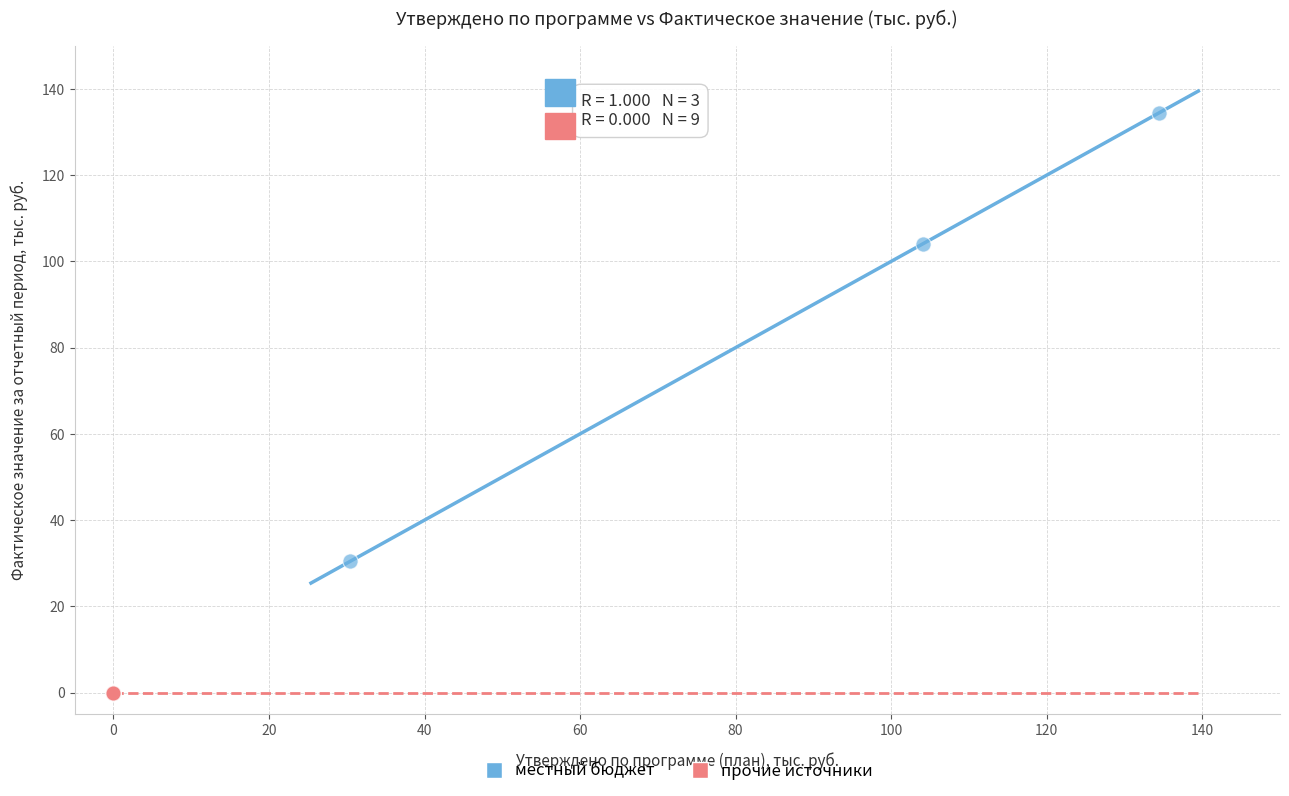

Which series contains the highest Y value?

местный бюджет